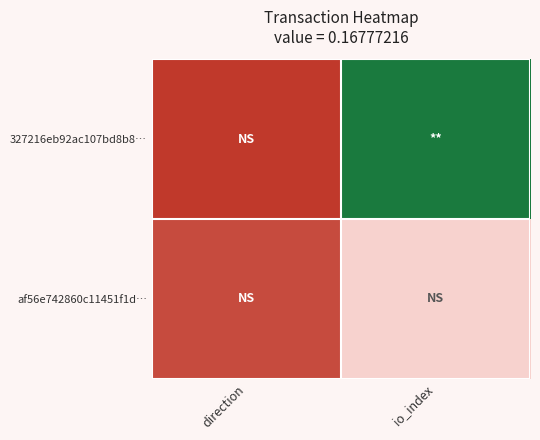

At which category is the sum across all series the highest?

io_index